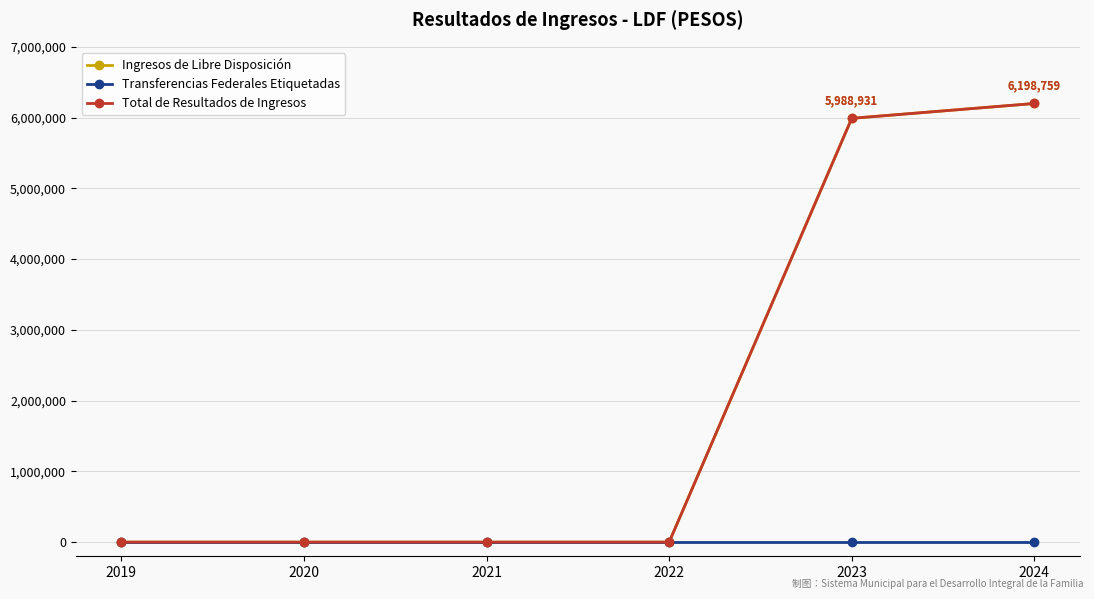

Reading right to left, list all the values displayed in this chart.

Ingresos de Libre Disposición: 2024=6198759.1	2023=5988931.0	2022=0.0	2021=0.0	2020=0.0	2019=0.0
Transferencias Federales Etiquetadas: 2024=0.0	2023=0.0	2022=0.0	2021=0.0	2020=0.0	2019=0.0
Total de Resultados de Ingresos: 2024=6198759.1	2023=5988931.0	2022=0.0	2021=0.0	2020=0.0	2019=0.0